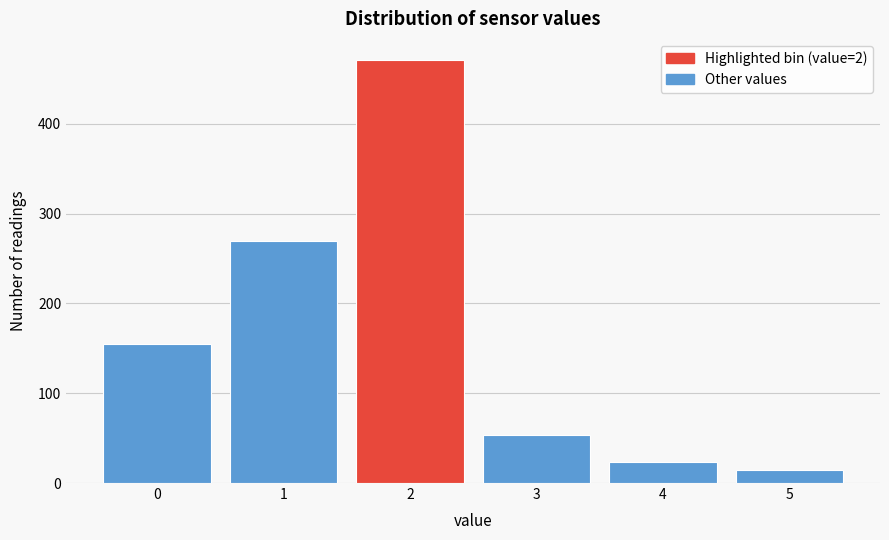

Reading left to right, what are all the values shown in this chart?

155	270	471	53	23	15